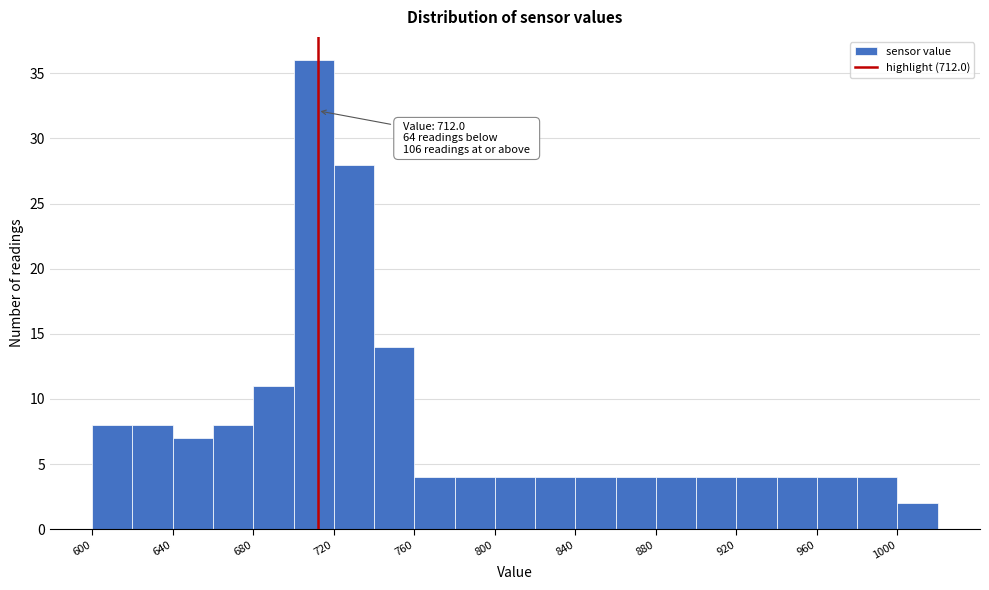

Over which range of the x-axis is the bar tallest?

700 to 720